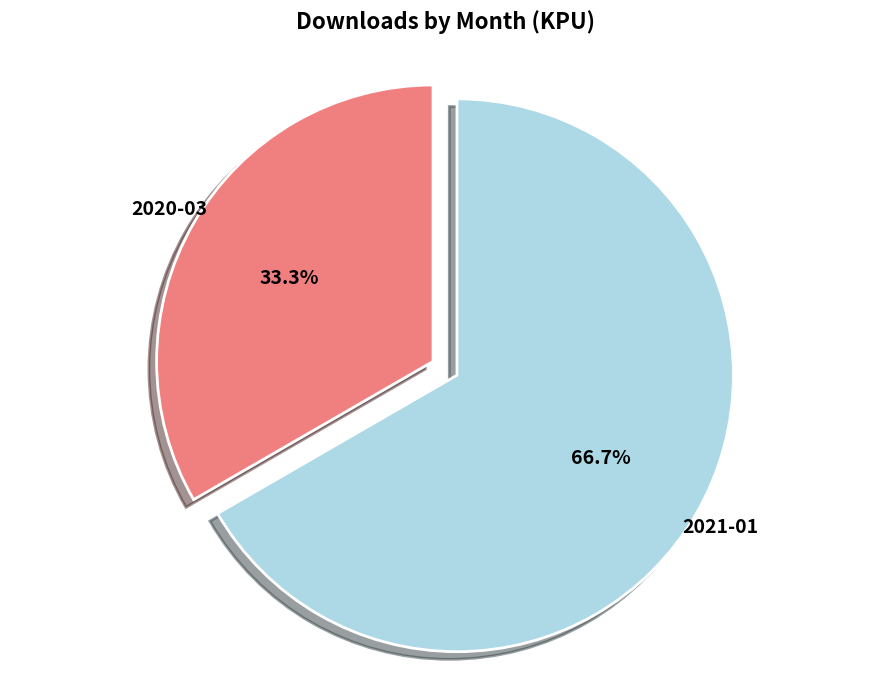

Is there a majority slice in this chart?

Yes